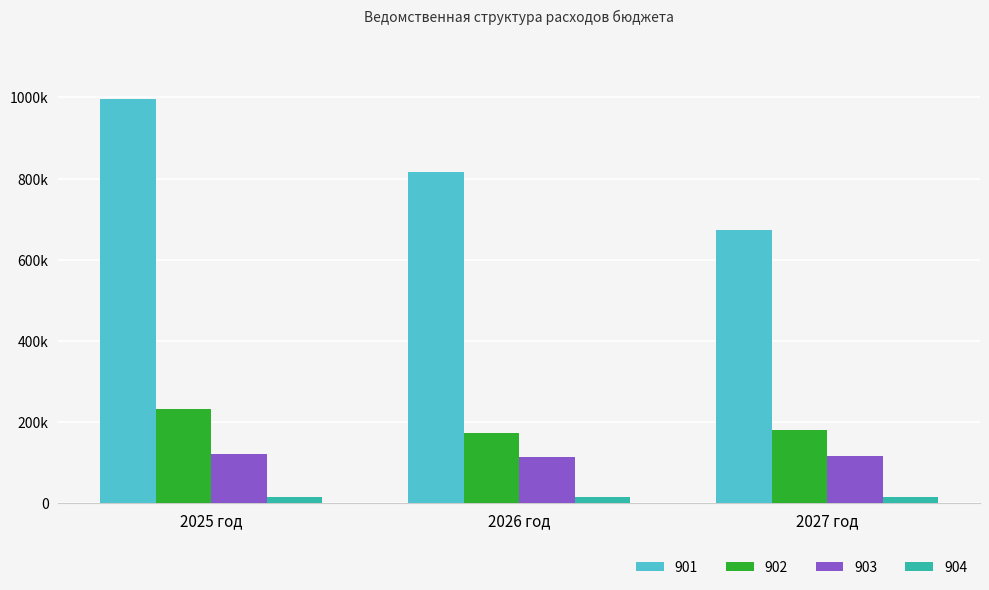

The value of 902 at 2027 год is 180151.0. True or false?

True